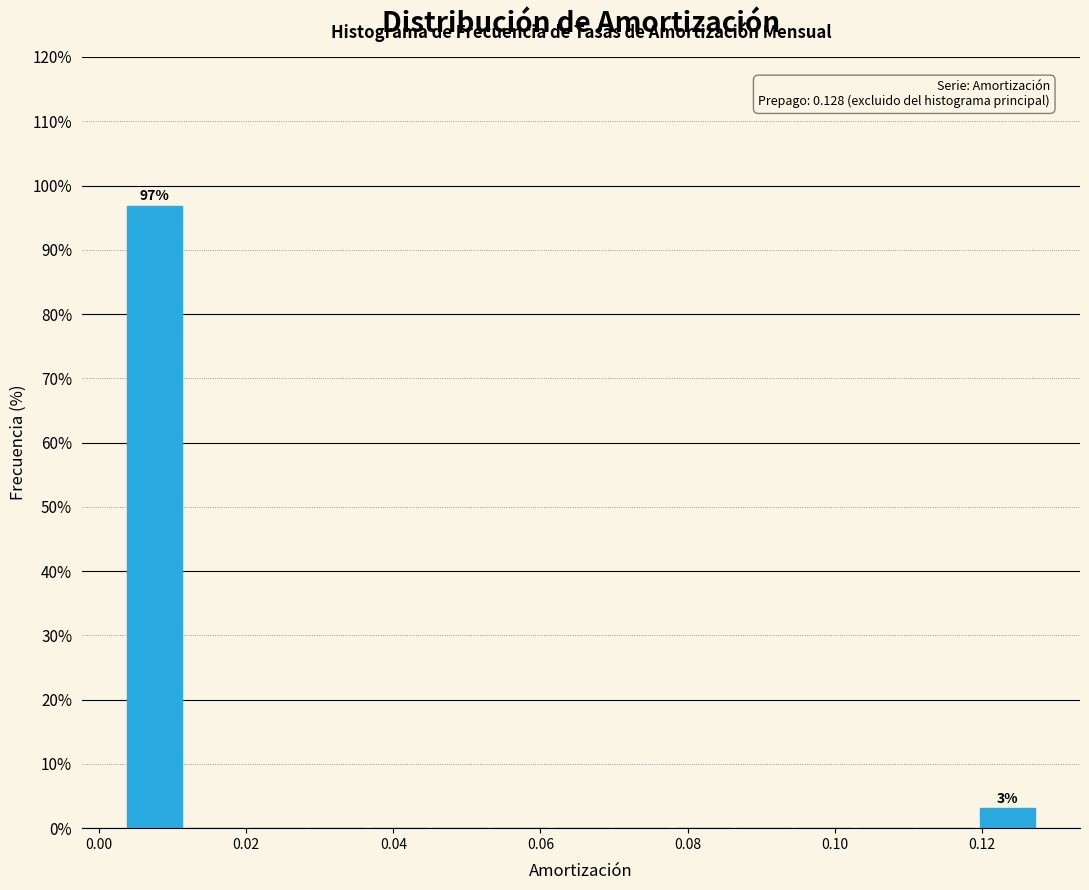

Which range on the x-axis has the tallest bar?

0.004 to 0.012